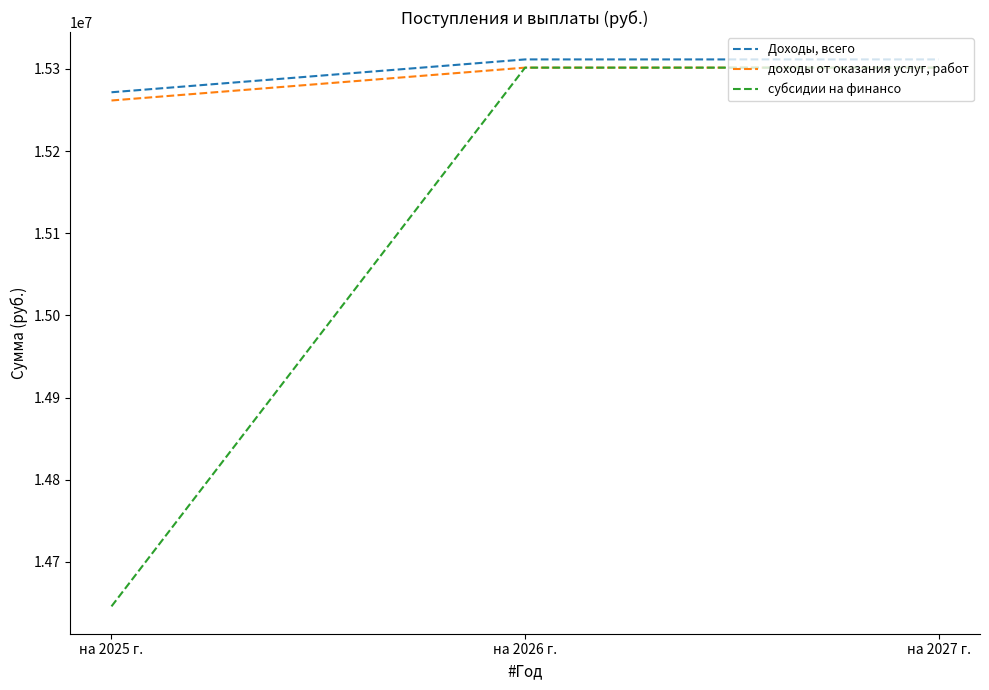

Which series changed the most between на 2025 г. and на 2026 г.?

субсидии на финансо